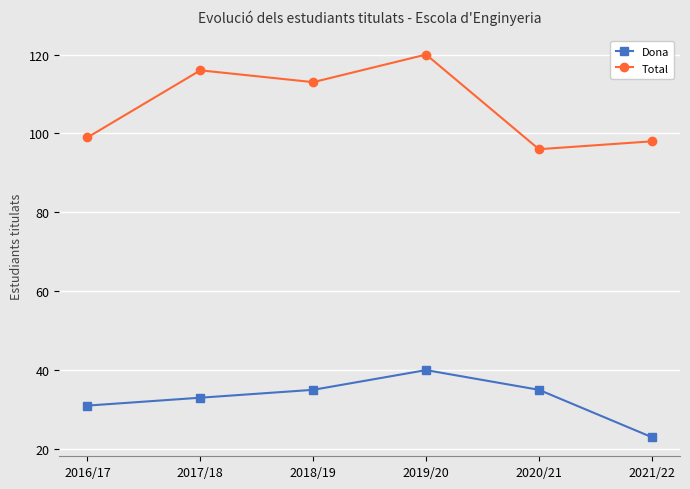

At how many categories does at least one series exceed 80?

6